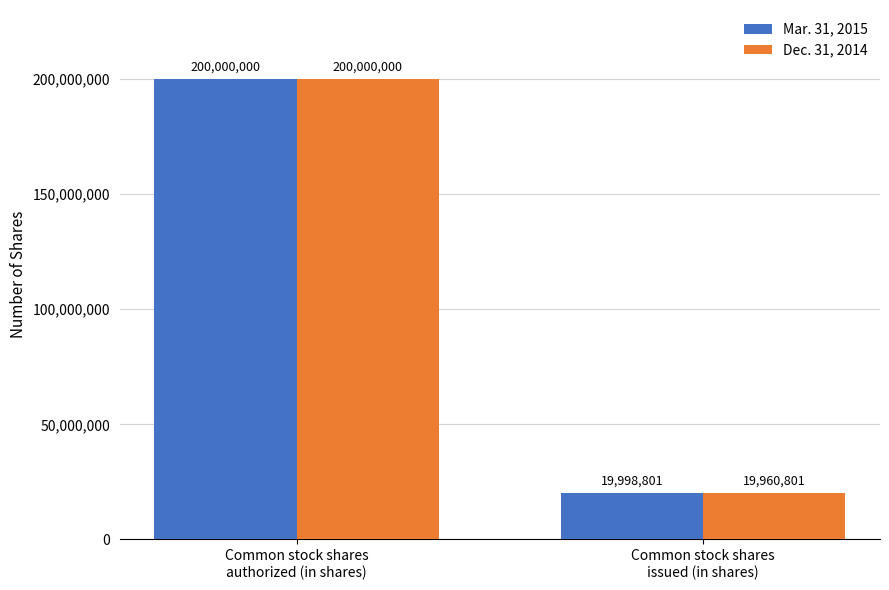

Rank the series at Common stock shares
issued (in shares) from highest to lowest value.

Mar. 31, 2015, Dec. 31, 2014